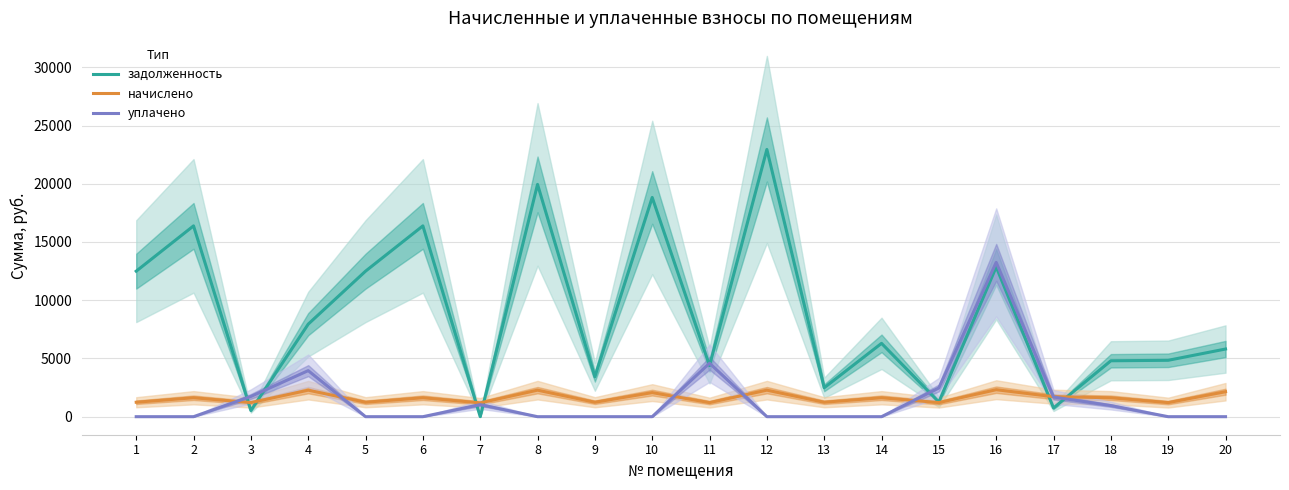

Which series has the largest total across all categories?

задолженность